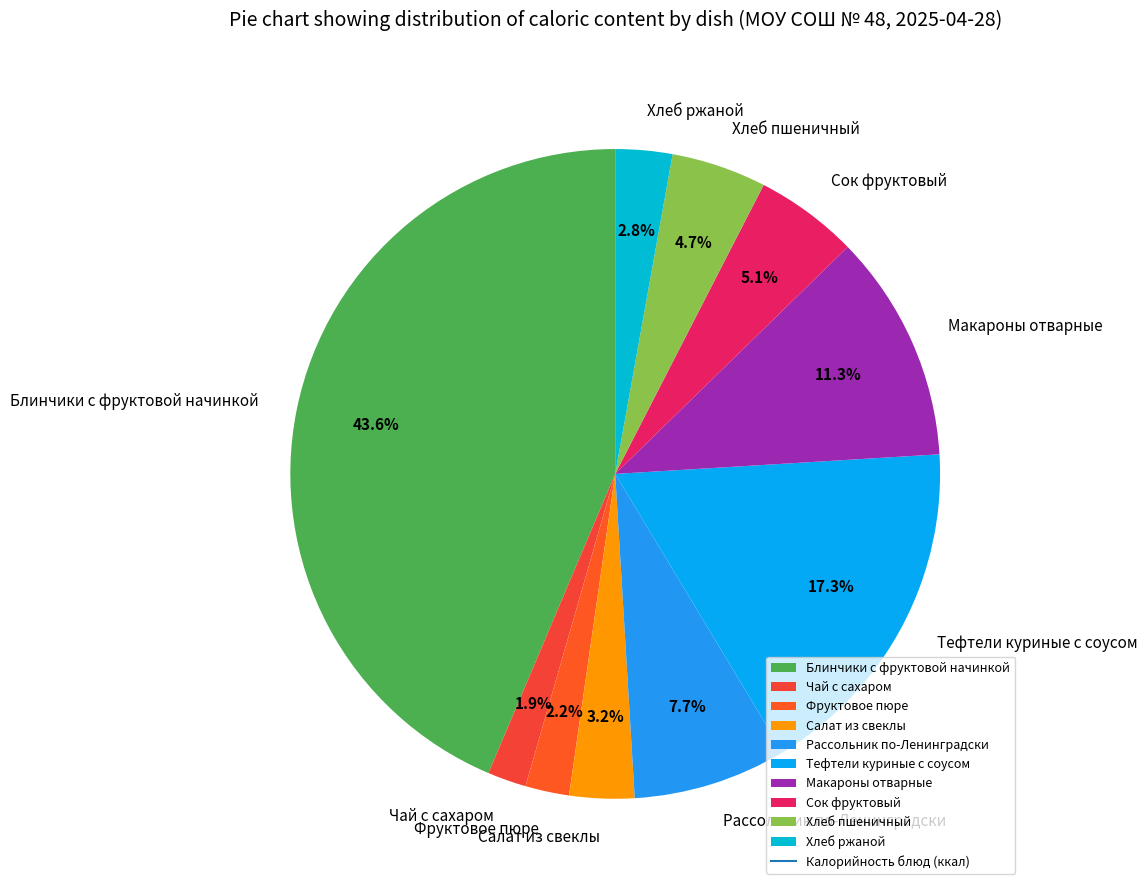

Does Макароны отварные account for over 50% of the chart?

No